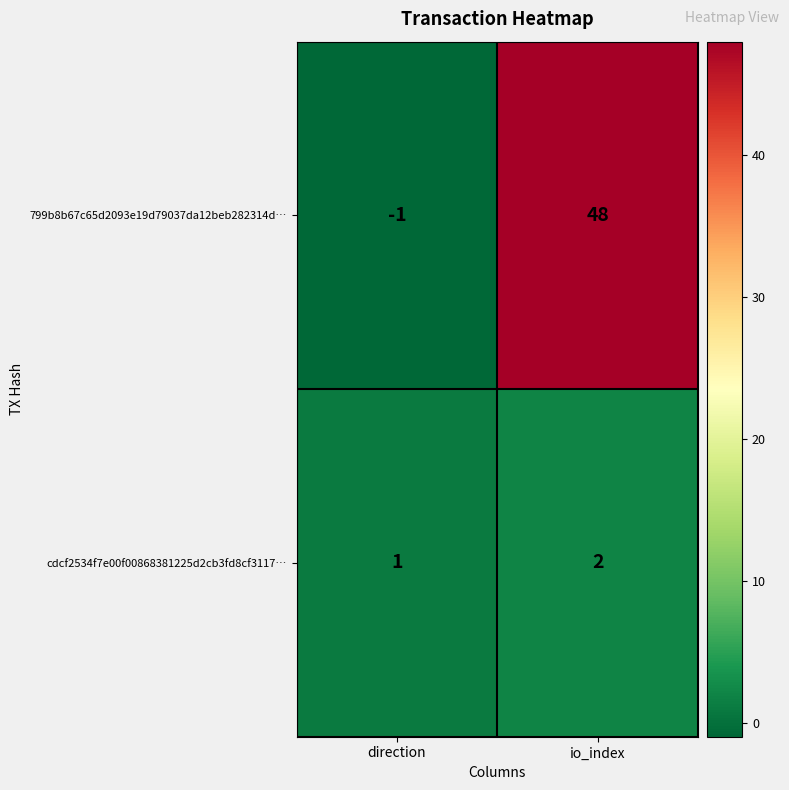

What is the maximum value for 799b8b67c65d2093e19d79037da12beb282314d…?

48